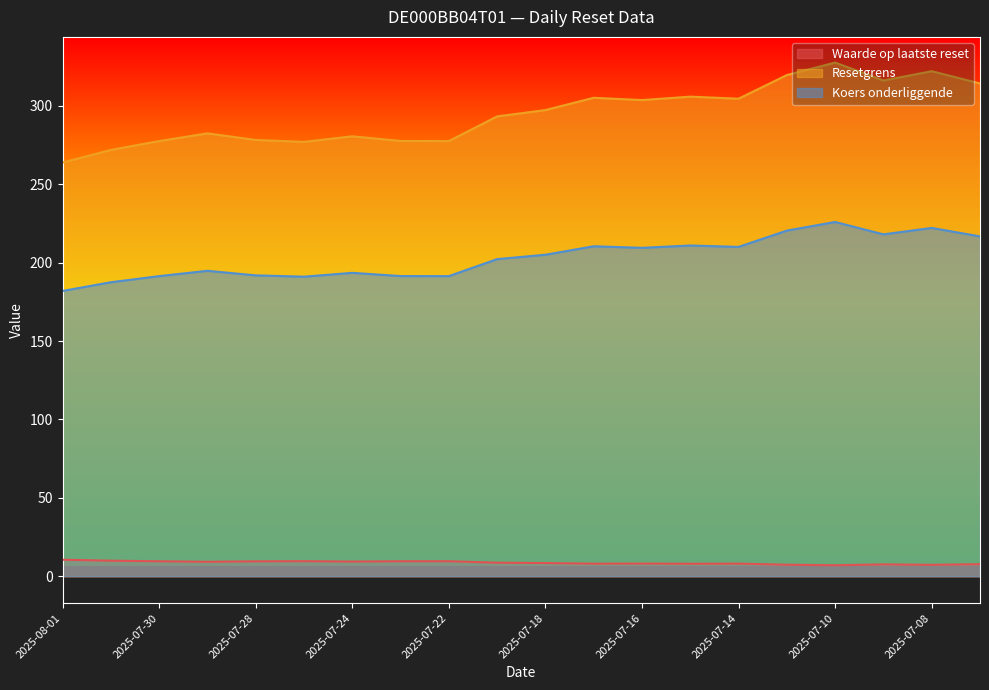

What are all the series names shown in the legend?

Waarde op laatste reset, Resetgrens, Koers onderliggende